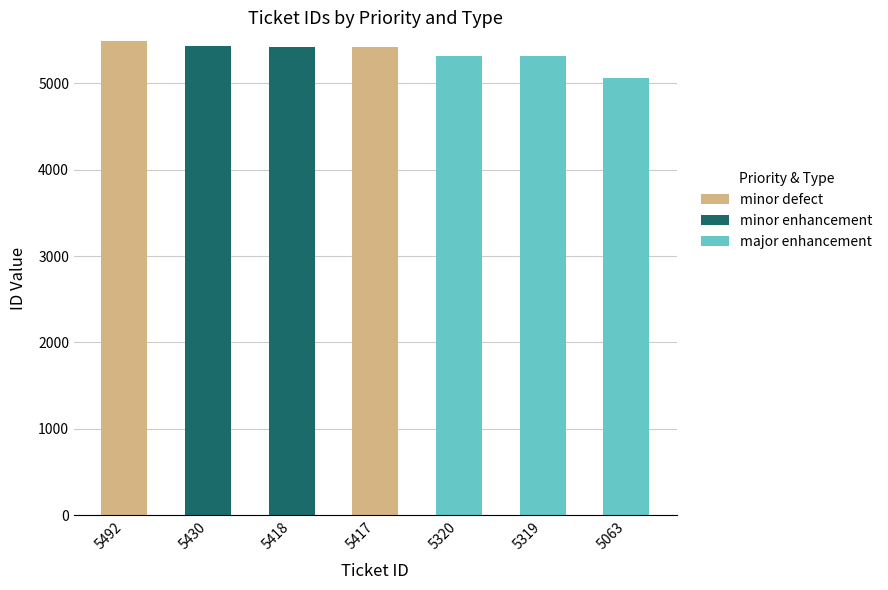

True or false: minor defect has a value of 0 at 5418.

True